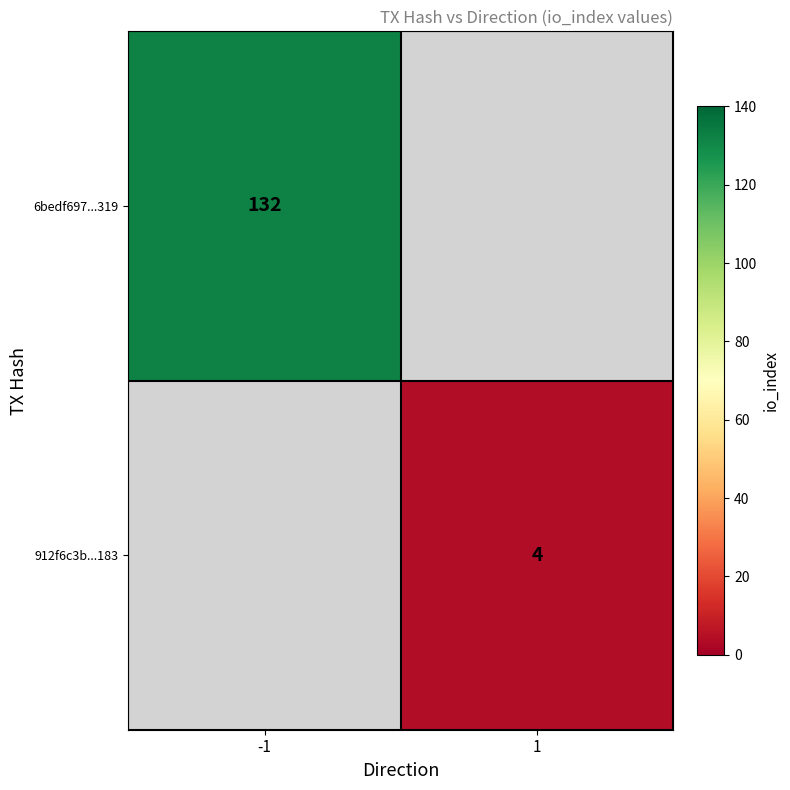

True or false: 912f6c3b...183 has a value of 4 at 1.

True